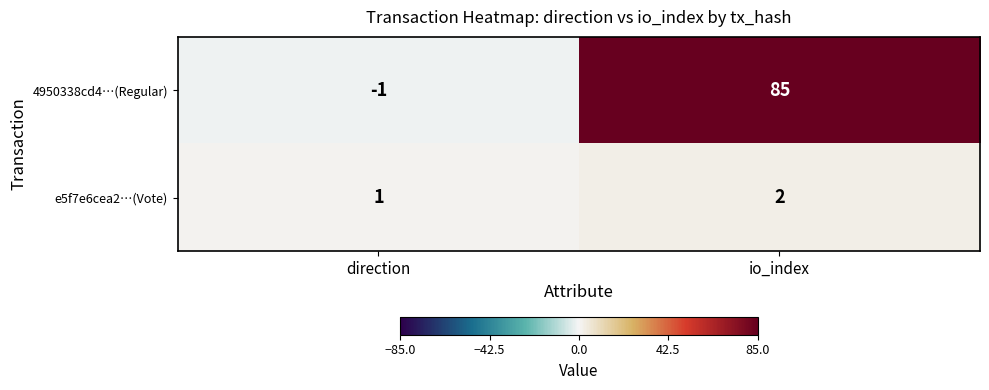

What is the average value of the 4950338cd4…(Regular) series?

42